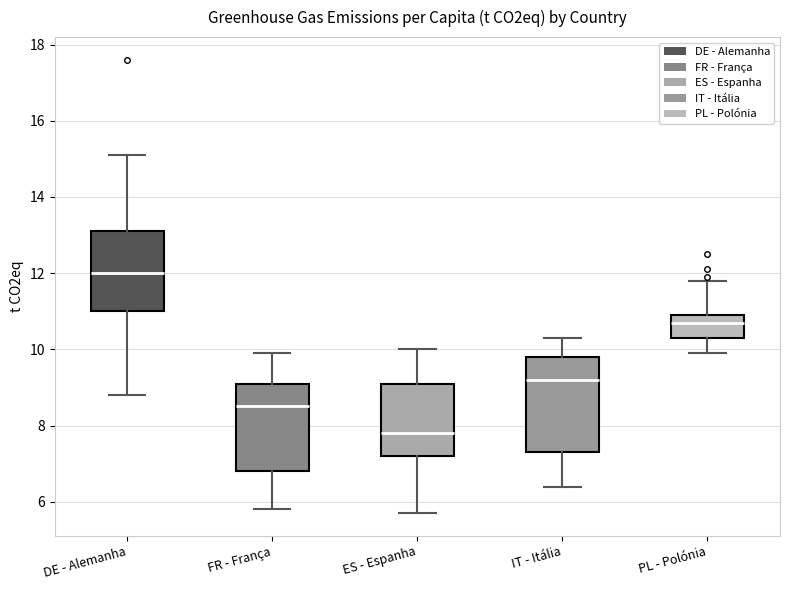

Which box's median line is the lowest?

ES - Espanha